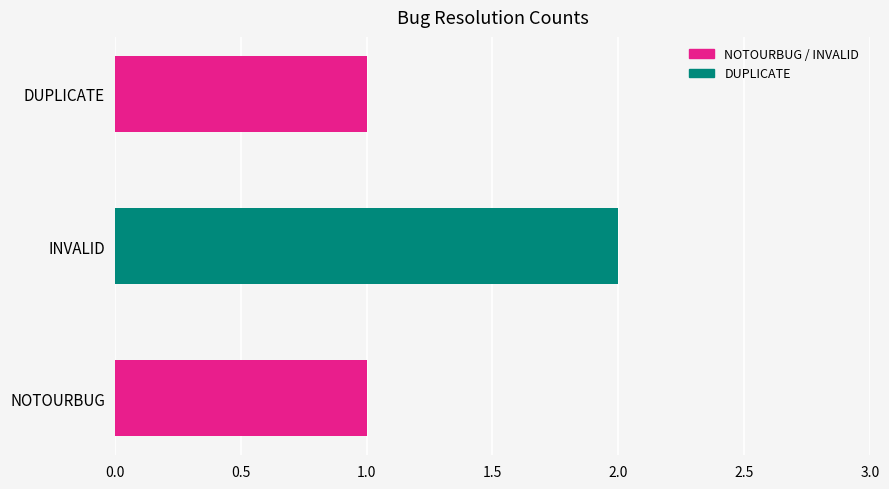

Which has a higher value, DUPLICATE or INVALID?

INVALID